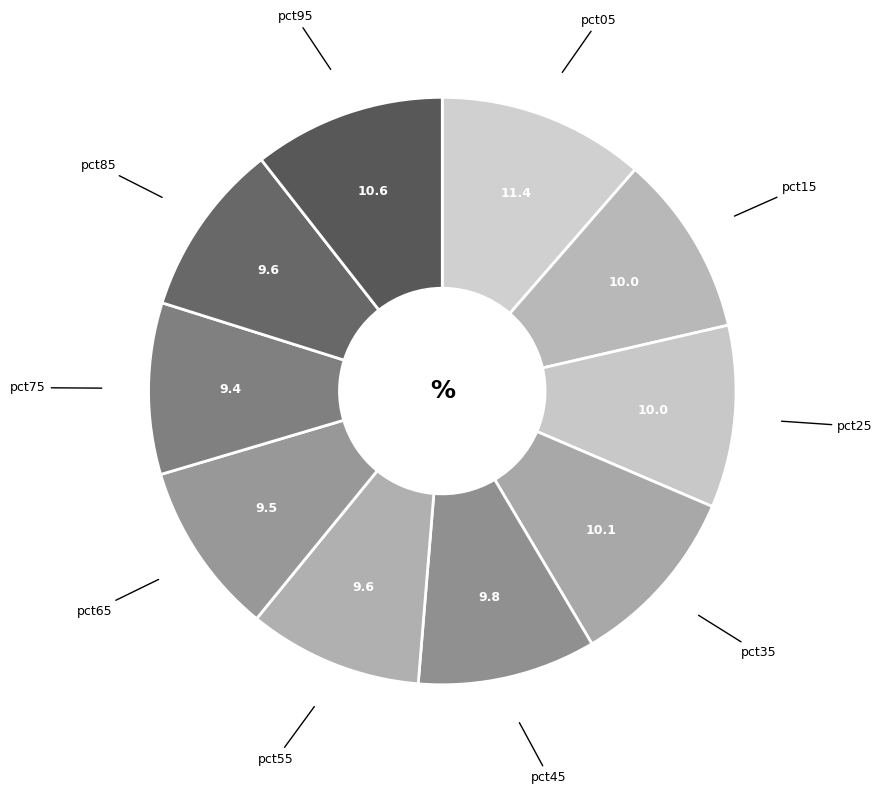

To the nearest percent, what is the average slice percentage?

10%